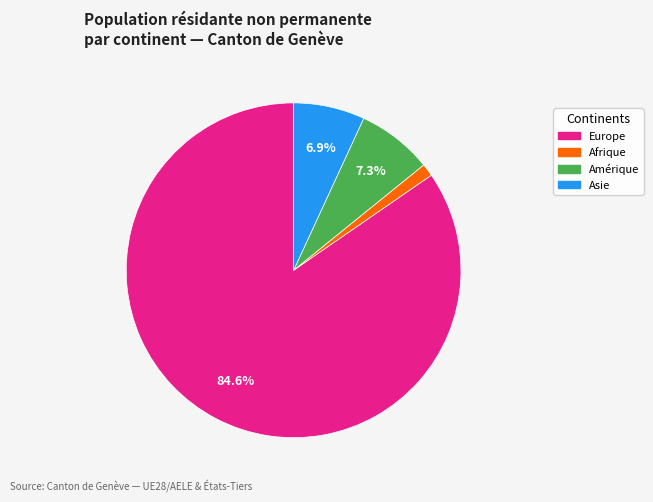

Is there a majority slice in this chart?

Yes